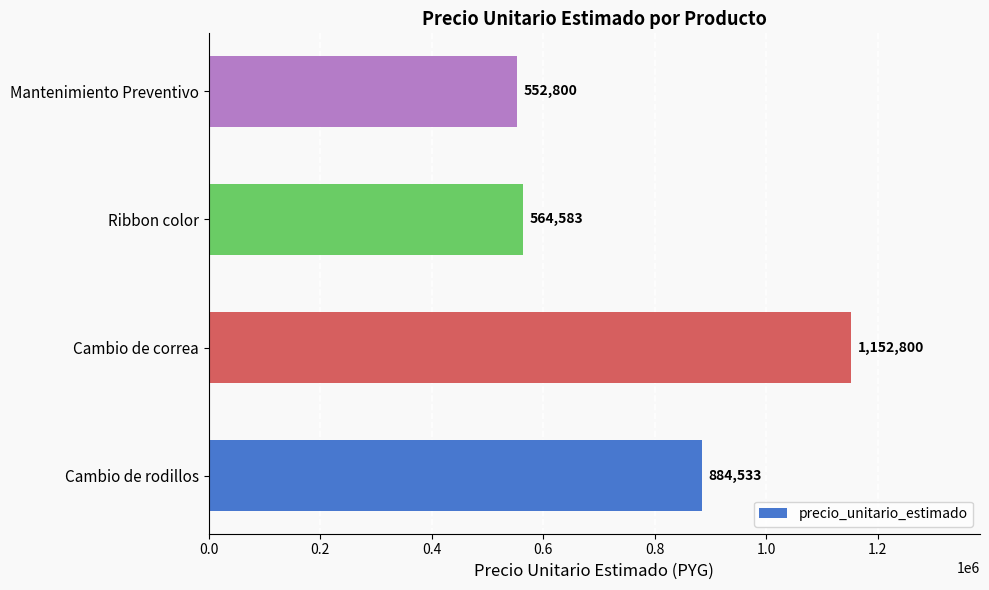

What is the change in value from Cambio de correa to Mantenimiento Preventivo?

-600000